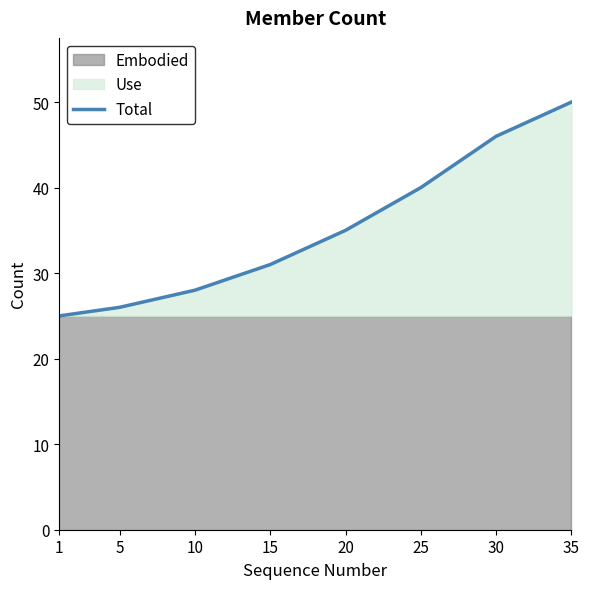

What is the smallest value displayed?

25